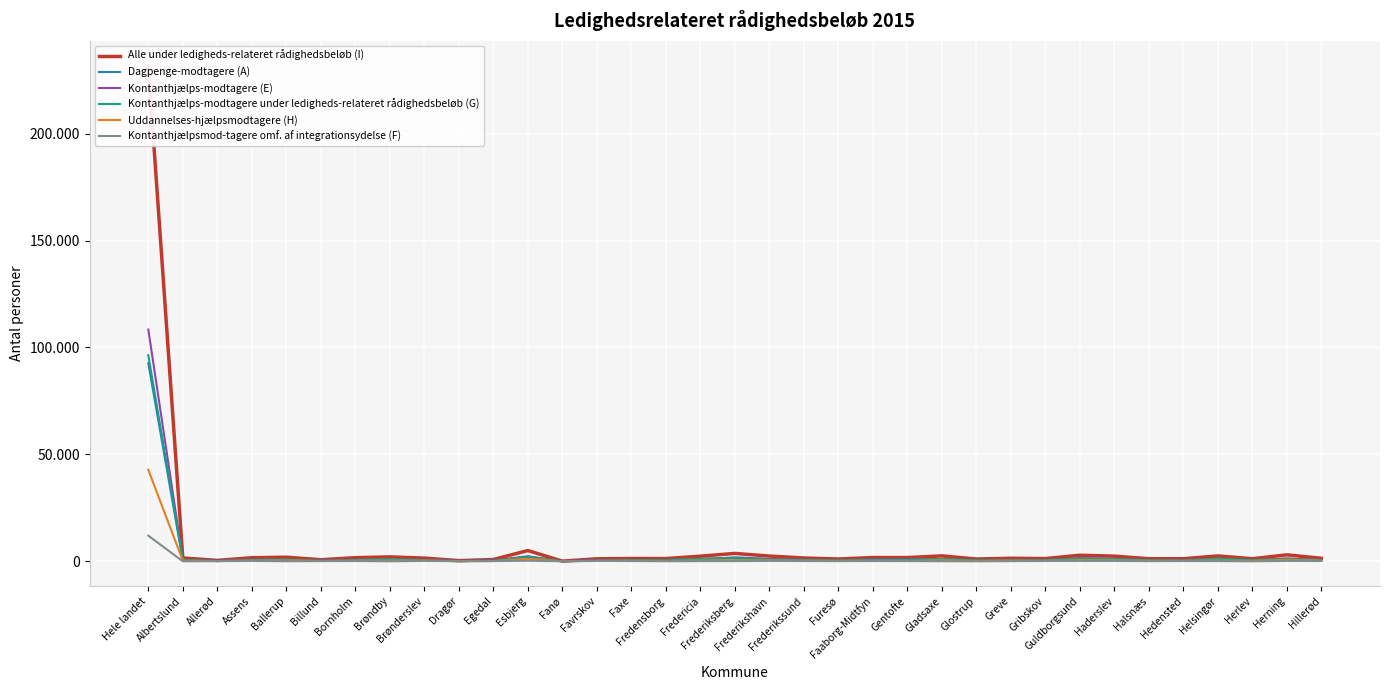

How many times do Dagpenge-modtagere (A) and Kontanthjælps-modtagere (E) cross each other?

16